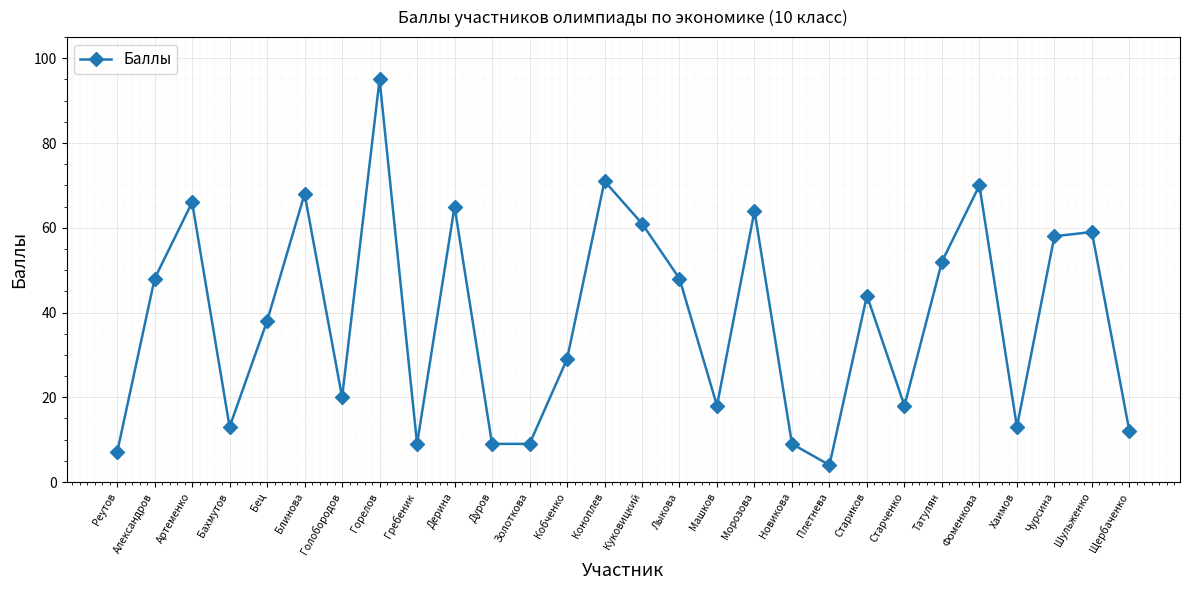

How many interior local peaks (higher than both neighbors) does the data have?

9